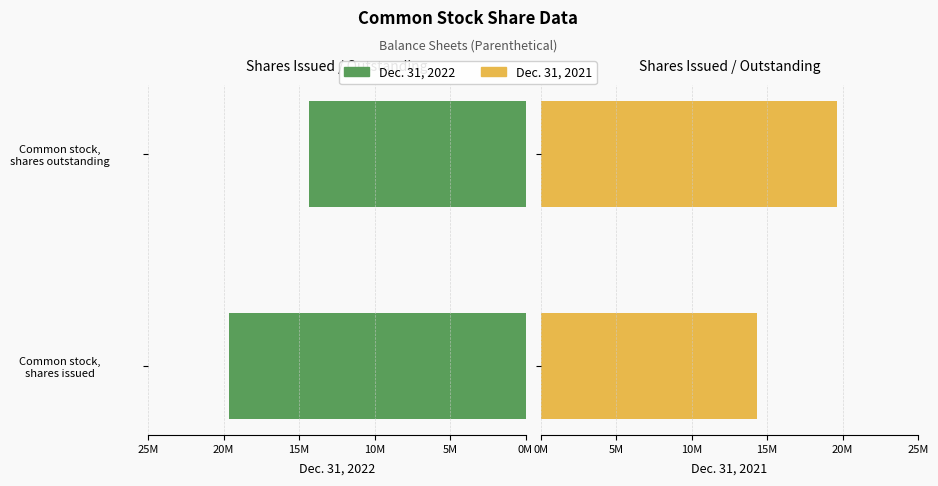

The value of Dec. 31, 2022 at Common stock, shares outstanding is 14310244. True or false?

True